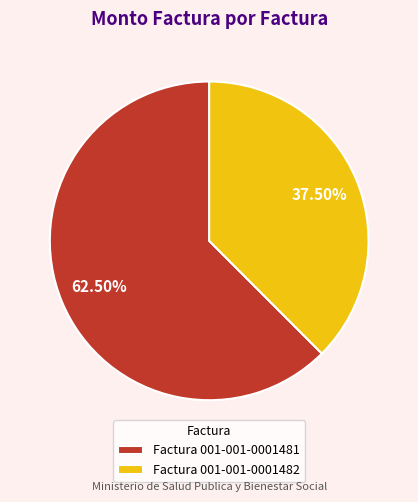

Which category has the smallest portion of the pie?

Factura 001-001-0001482